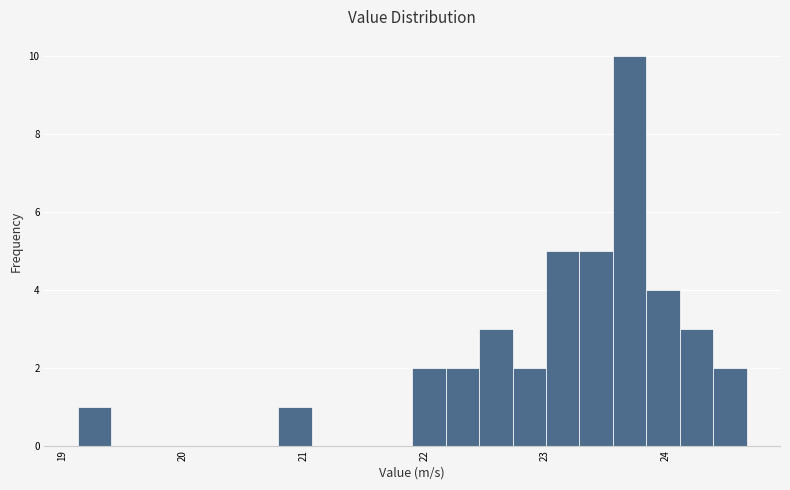

Around what value on the x-axis is the tallest bar? Give the approximate position of its centre, as read against the axis.

23.7